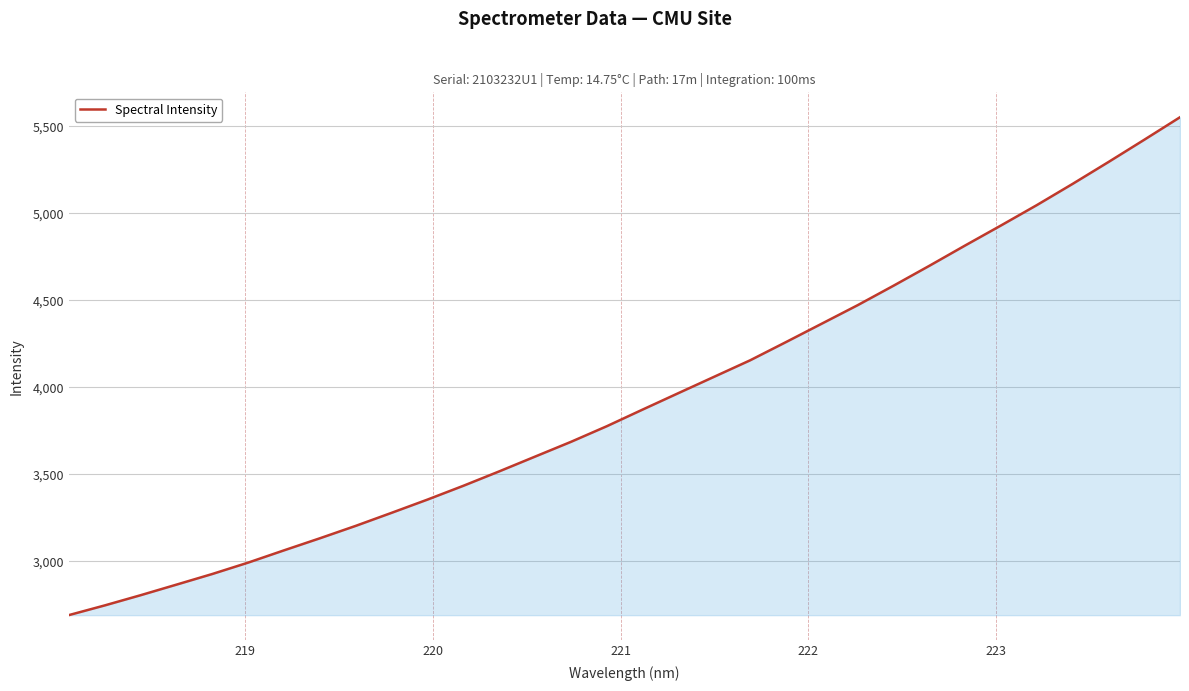

What is the smallest value displayed?

2689.9